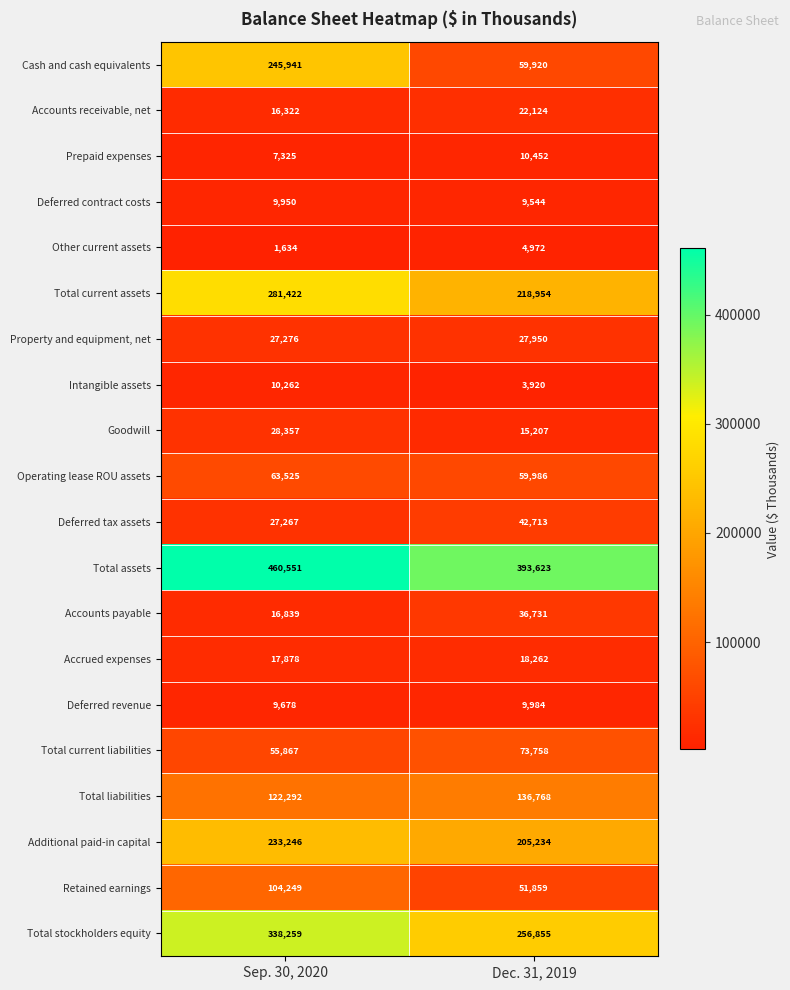

At which category does the chart reach its peak across all series?

Sep. 30, 2020